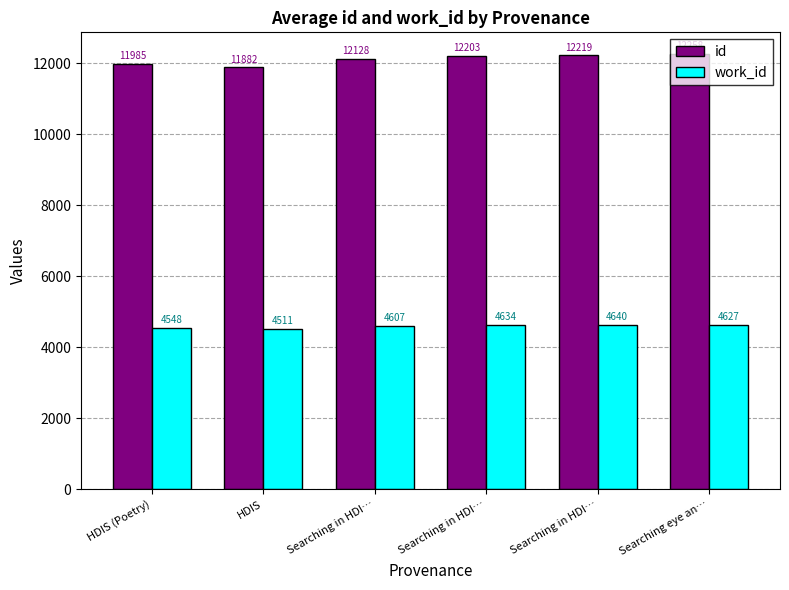

At HDIS (Poetry), list the series in order from largest to smallest.

id, work_id